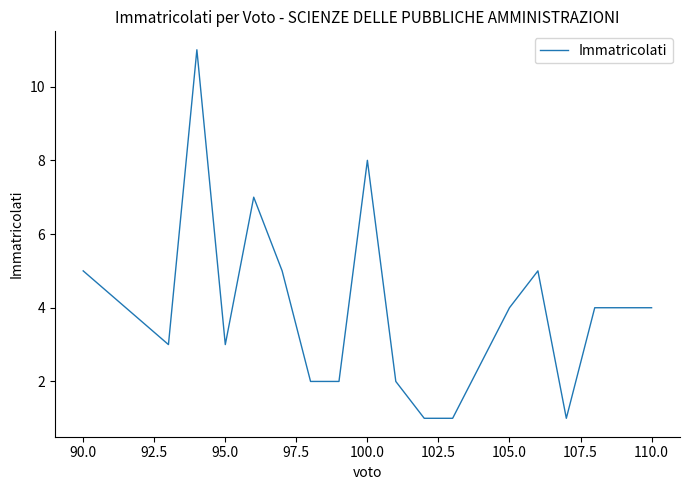

What is the difference between the maximum and minimum values?

10